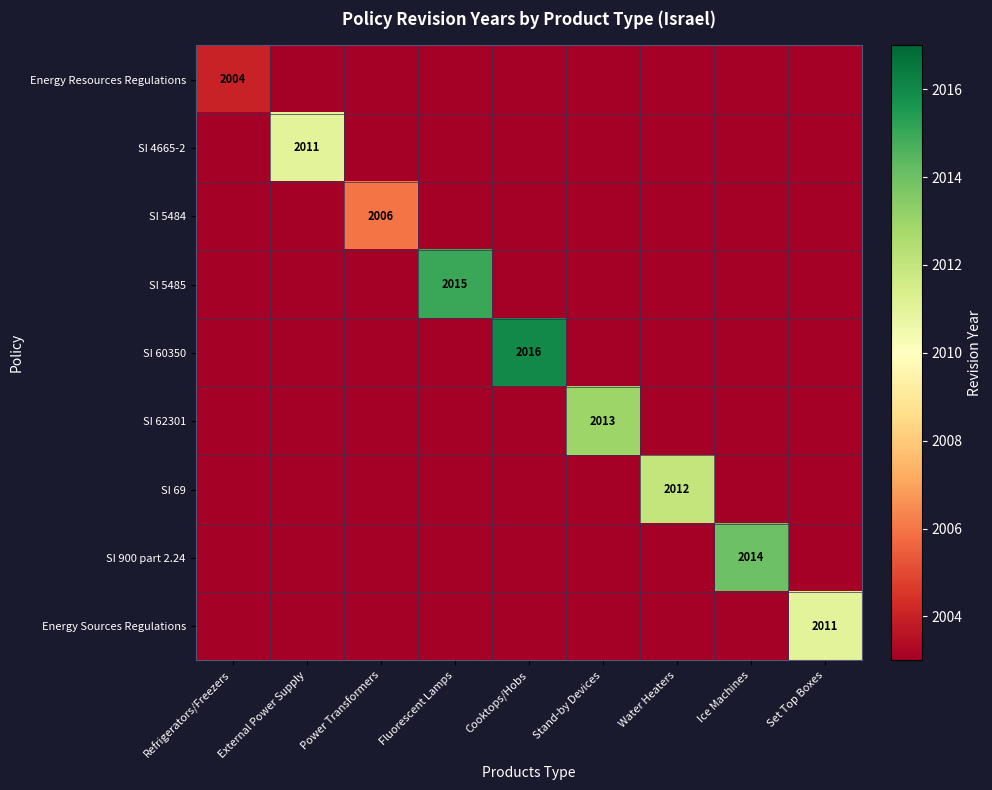

Rank the series by their maximum value, from highest to lowest.

SI 60350, SI 5485, SI 900 part 2.24, SI 62301, SI 69, SI 4665-2, Energy Sources Regulations, SI 5484, Energy Resources Regulations